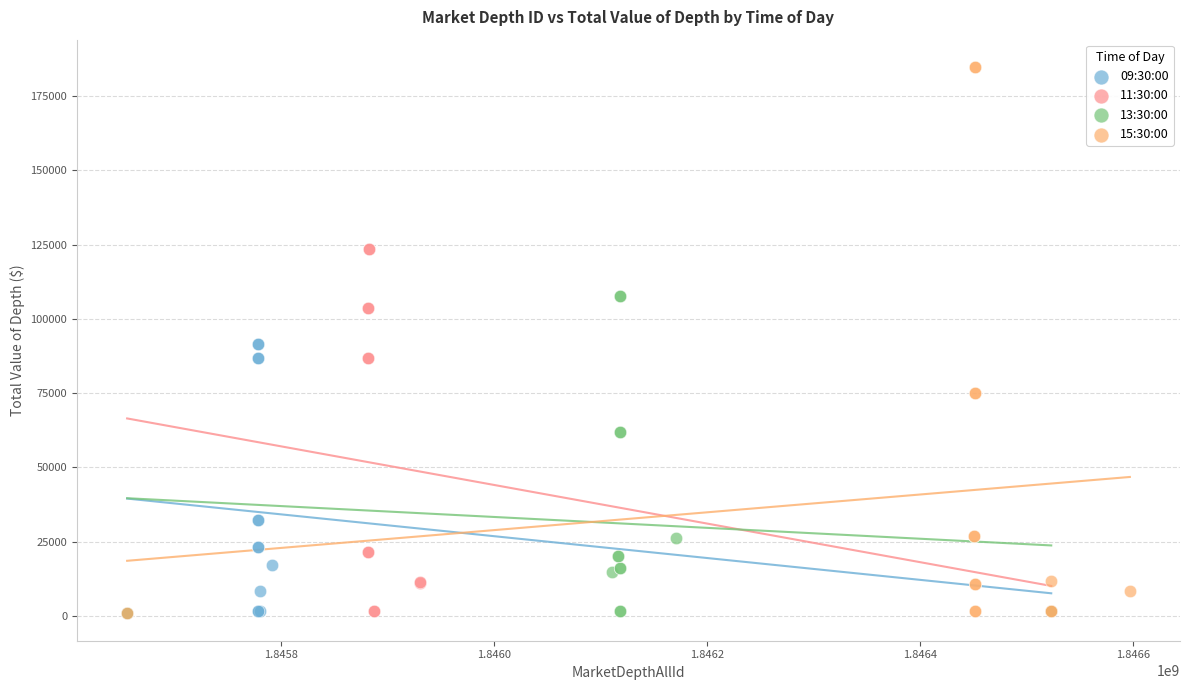

Which series contains the highest Y value?

15:30:00